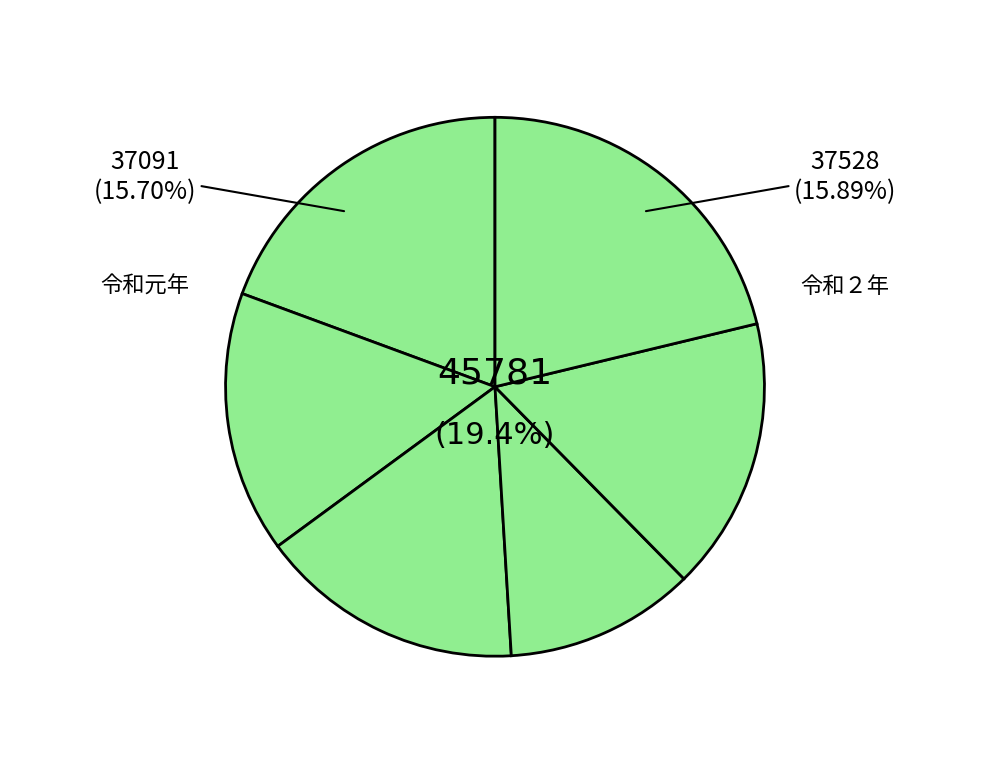

To the nearest percent, what portion does 令和４年 represent?

16%